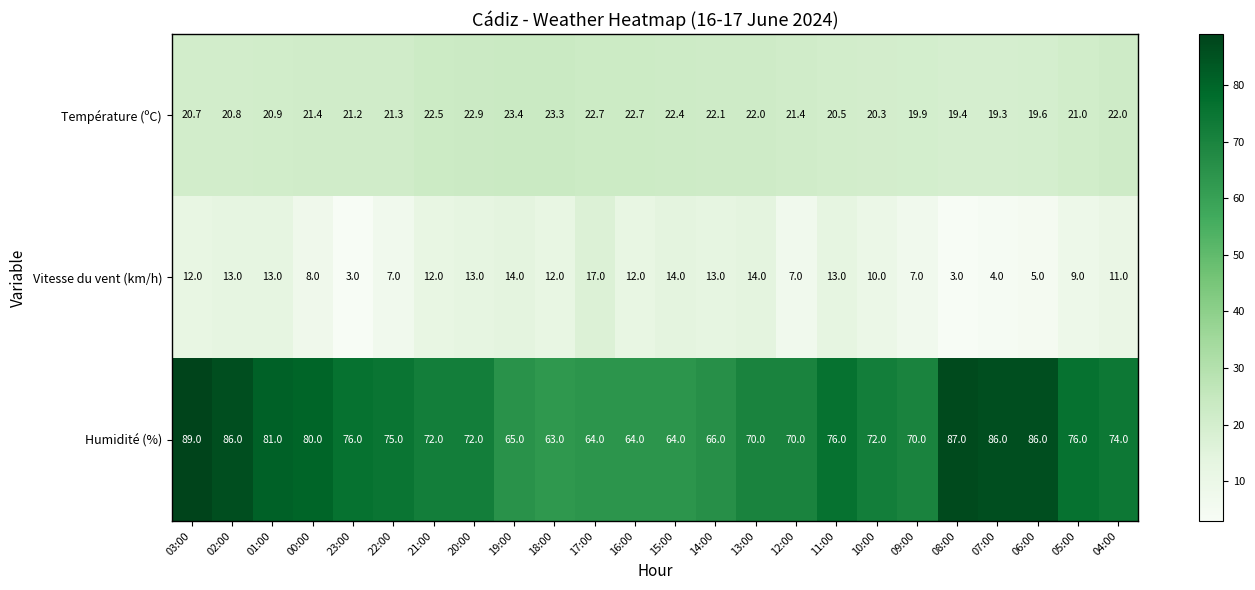

What is the sum of the Humidité (%) values at 14:00 and 04:00?

140.0